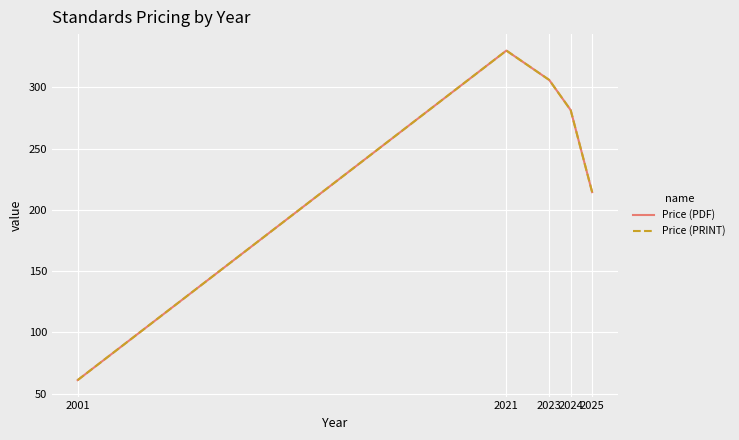

Is this an area chart (filled region under the line)?

No